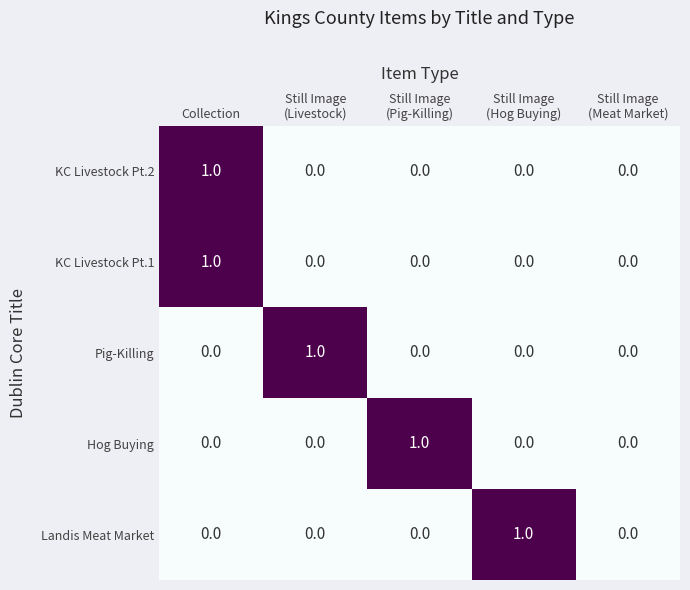

Is it true that Pig-Killing equals 0 at Collection?

True